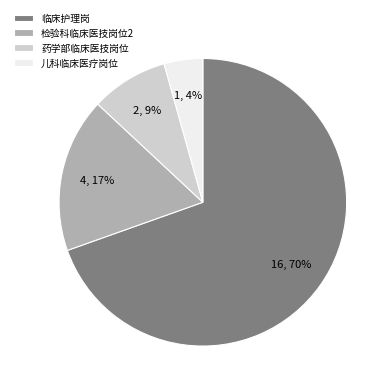

Is it true that 药学部临床医技岗位 is 9% of the pie?

True